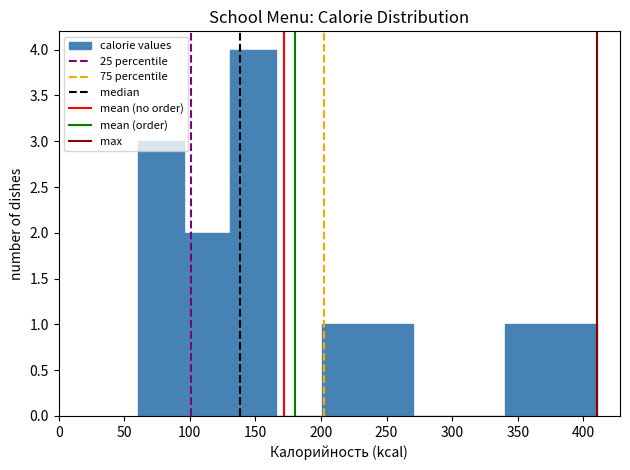

What is the height of the bar covering 200.5 to 235.5 on the x-axis? Neither the bar edges nor the heights are printed on the chart, so give them approximately, as read against the axes.

1